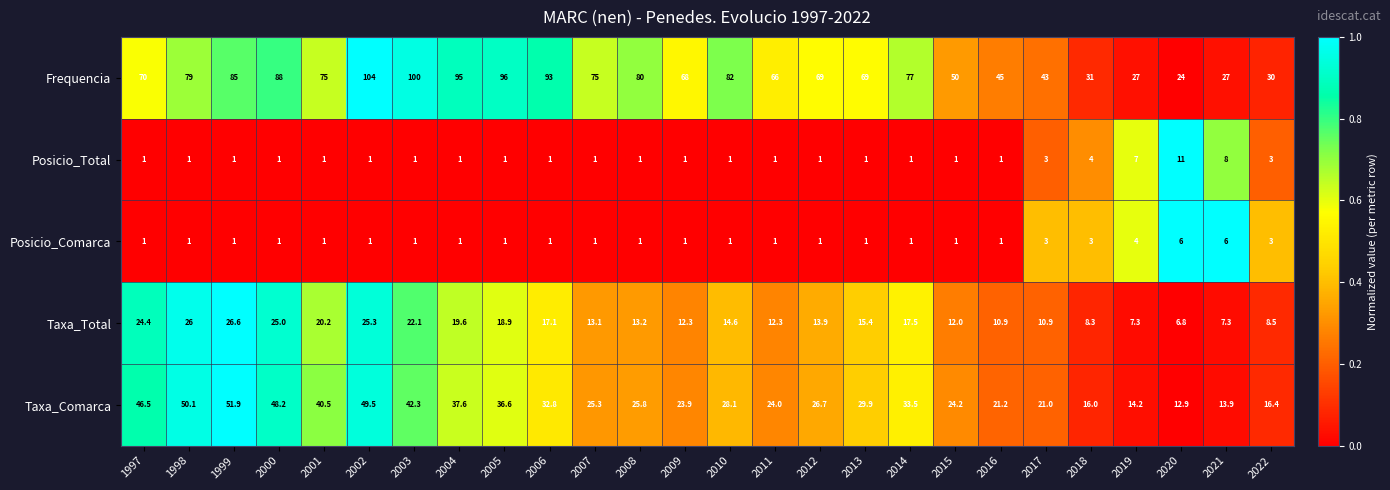

Where is Frequencia nearest to the value 64?

2011